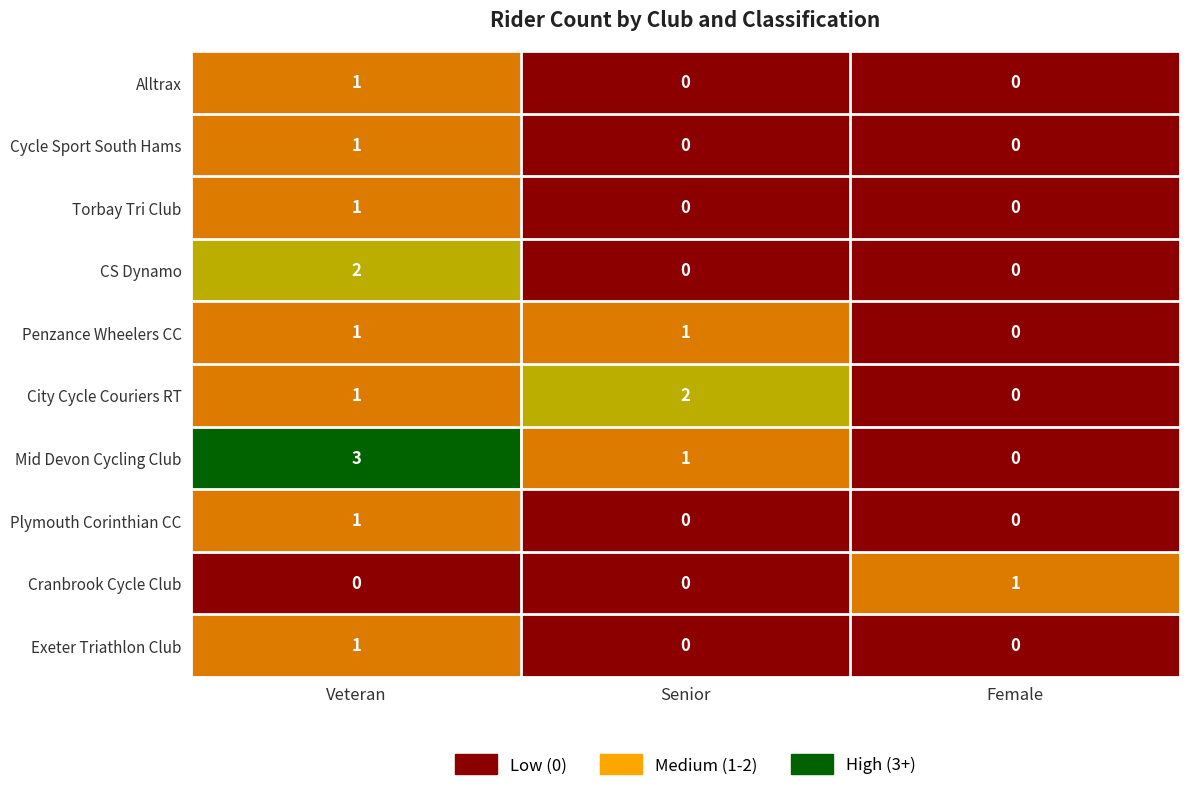

How many positive values does the Cranbrook Cycle Club series have?

1